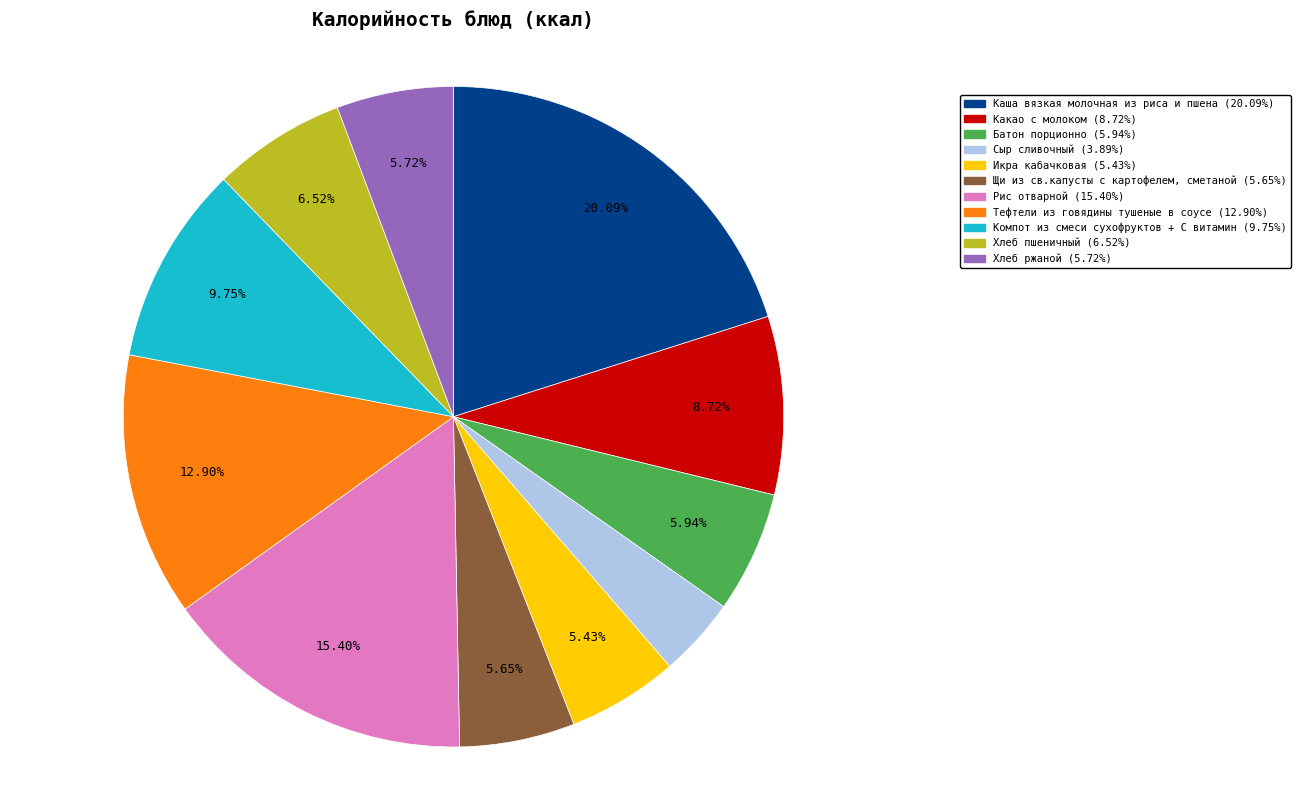

Which slice is the largest?

Каша вязкая молочная из риса и пшена